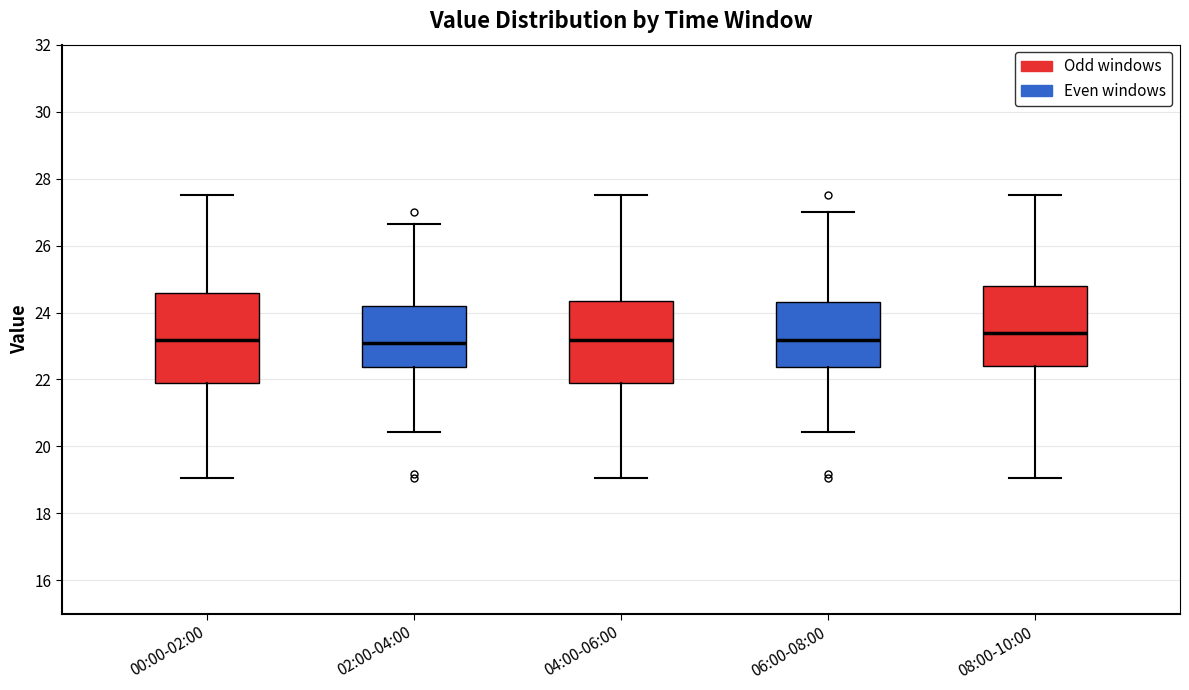

Where does the lower whisker of the box for 04:00-06:00 end on the y-axis? The values are not printed on the chart, so give them approximately, as read against the axis.

19.0